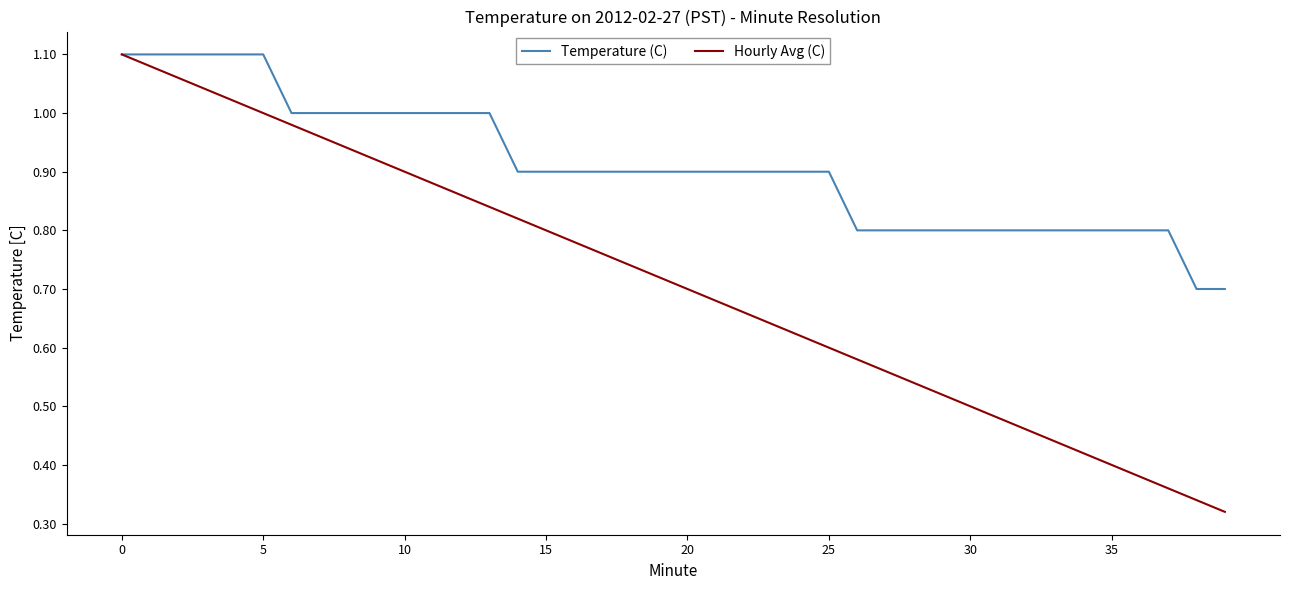

Which series has the largest total across all categories?

Temperature (C)